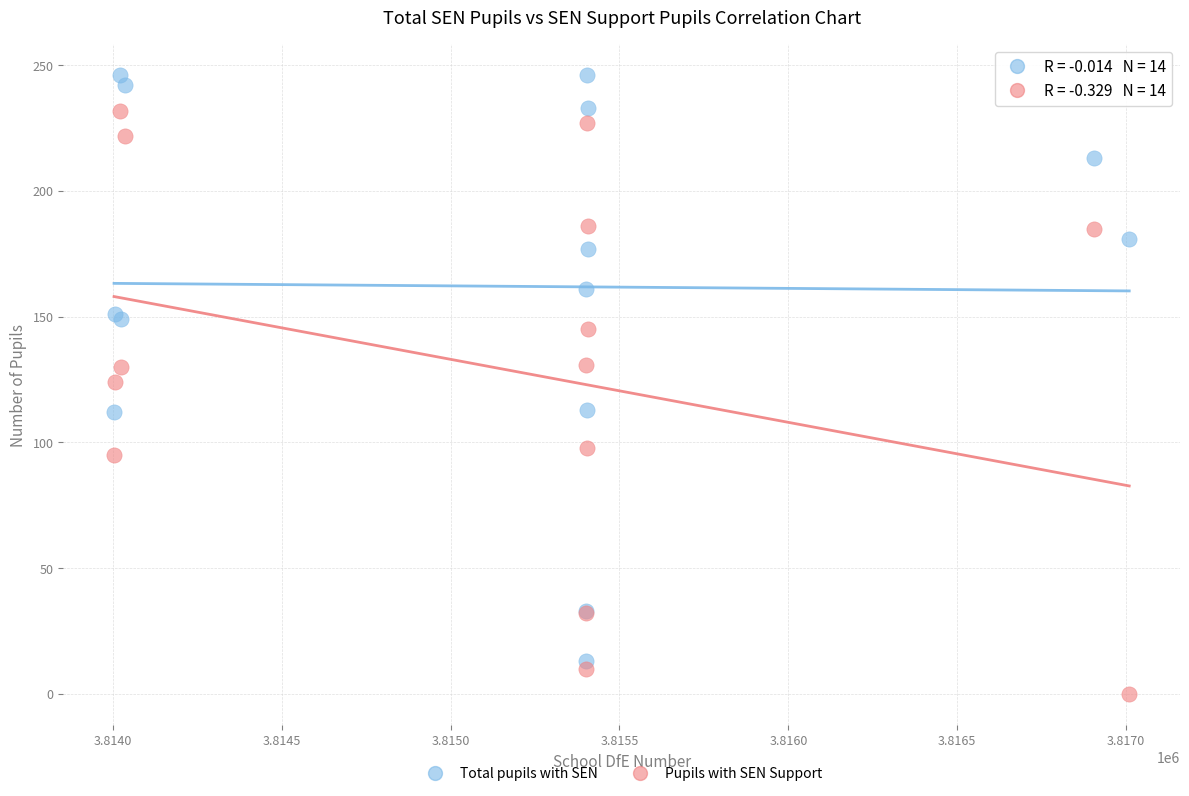

Which series contains the highest Y value?

Total pupils with SEN